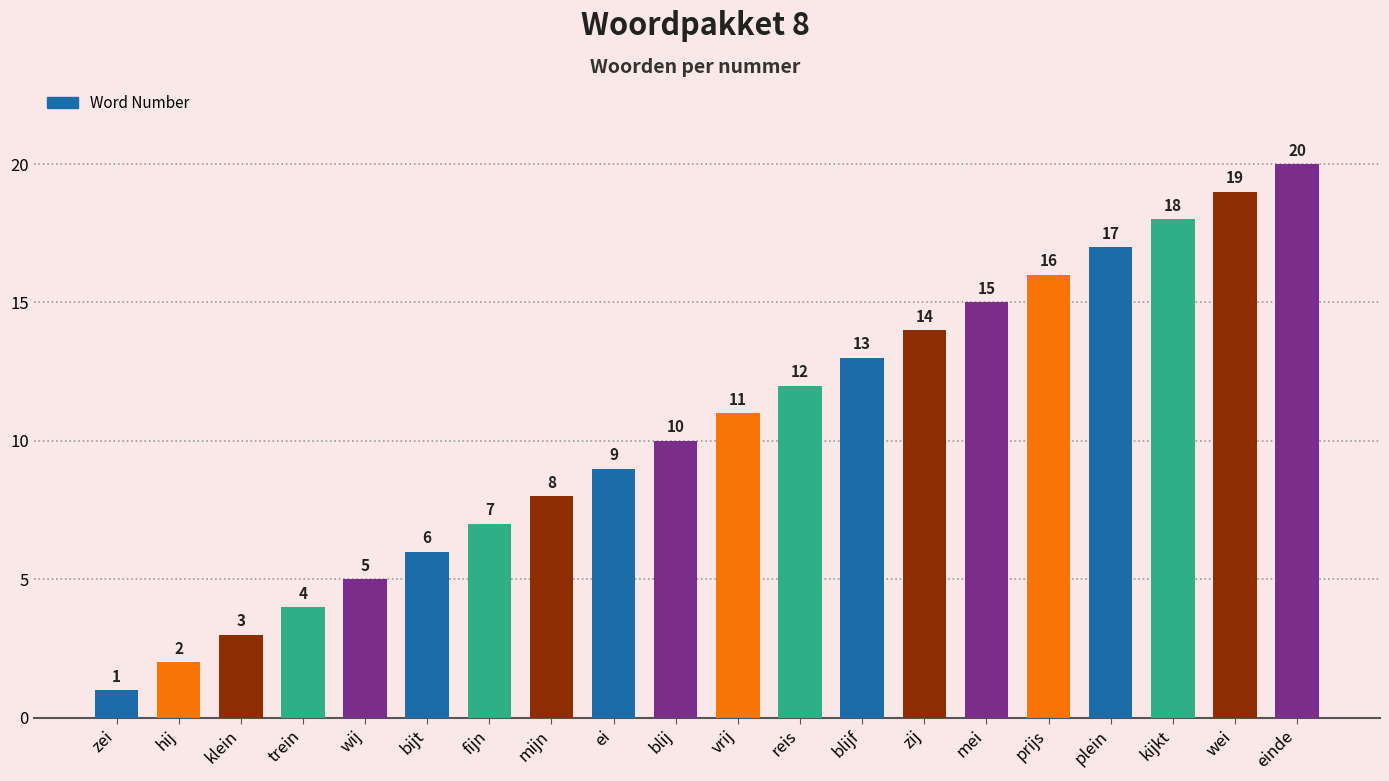

How many categories are shown in the chart?

20